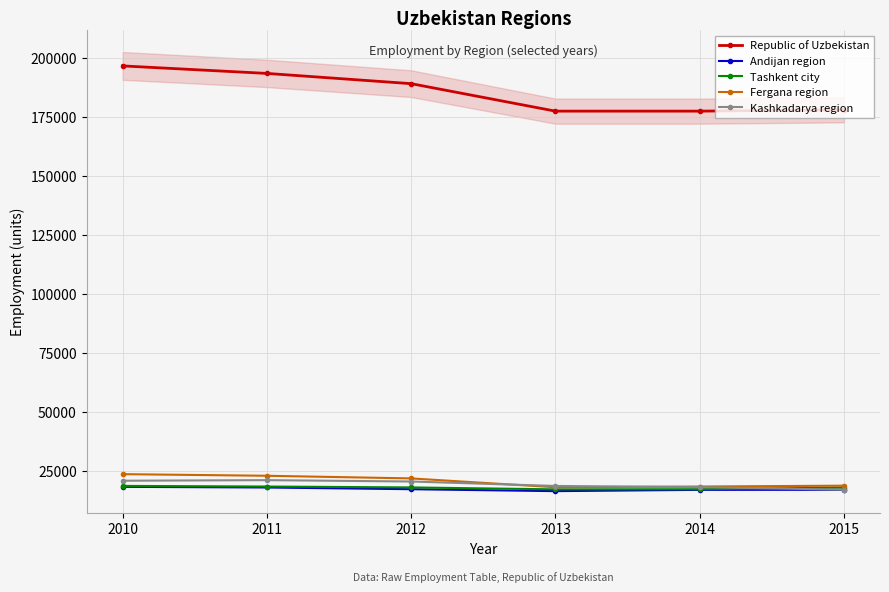

Rank the series at 2012 from highest to lowest value.

Republic of Uzbekistan, Fergana region, Kashkadarya region, Tashkent city, Andijan region